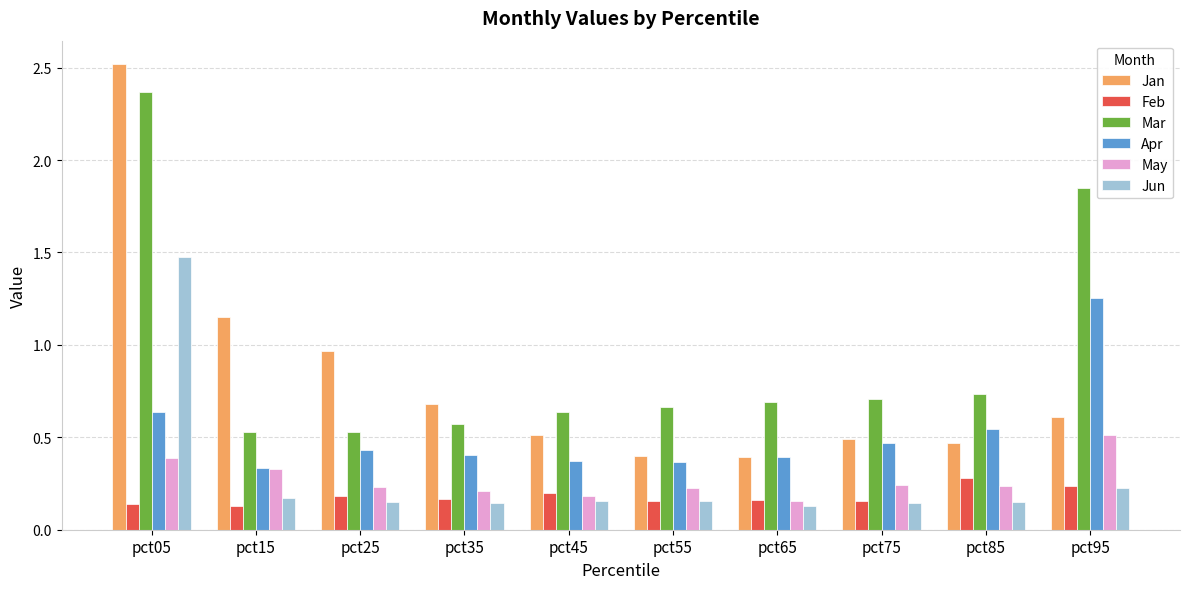

What is the difference between the maximum and minimum values in the Mar series?

1.8